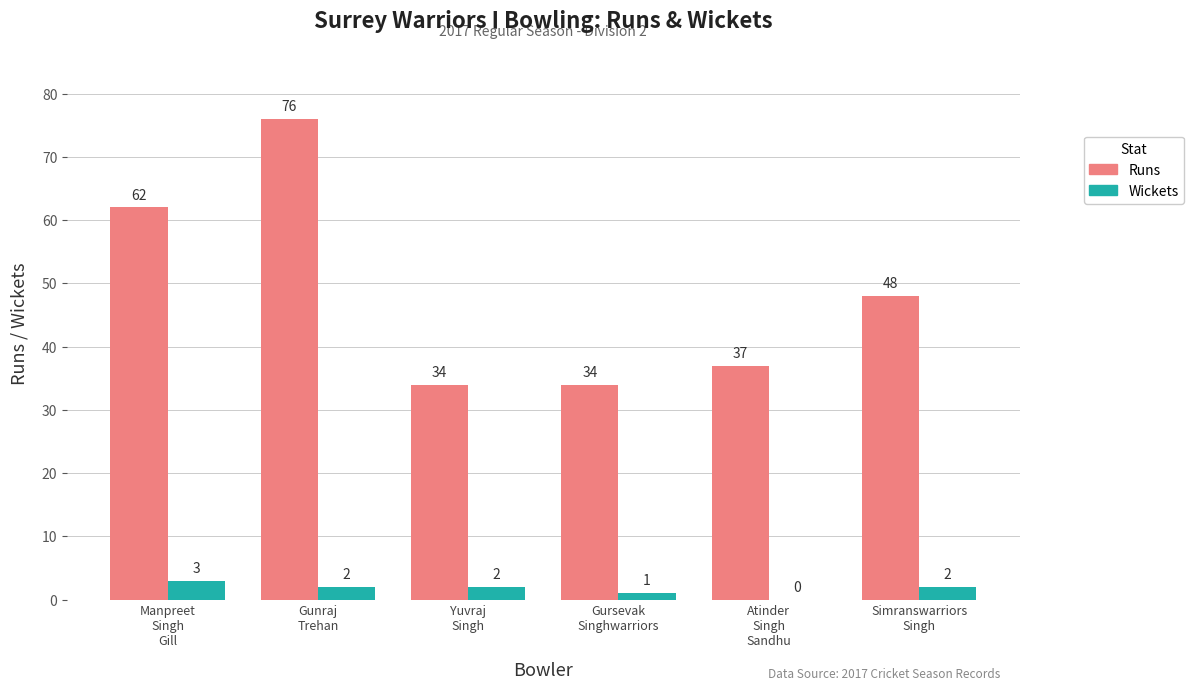

Which series has the largest total across all categories?

Runs